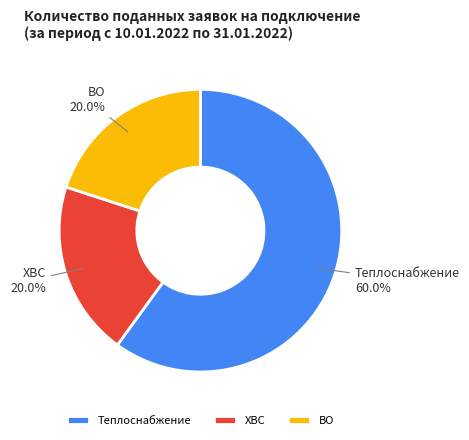

The Теплоснабжение slice represents 60% of the pie. True or false?

True